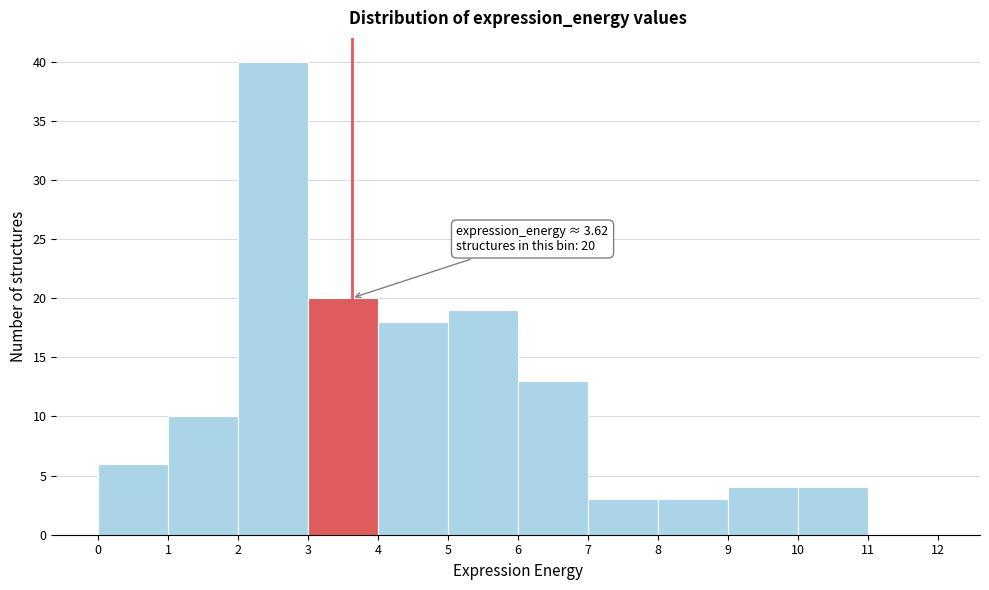

Over which range of the x-axis is the bar tallest?

2 to 3